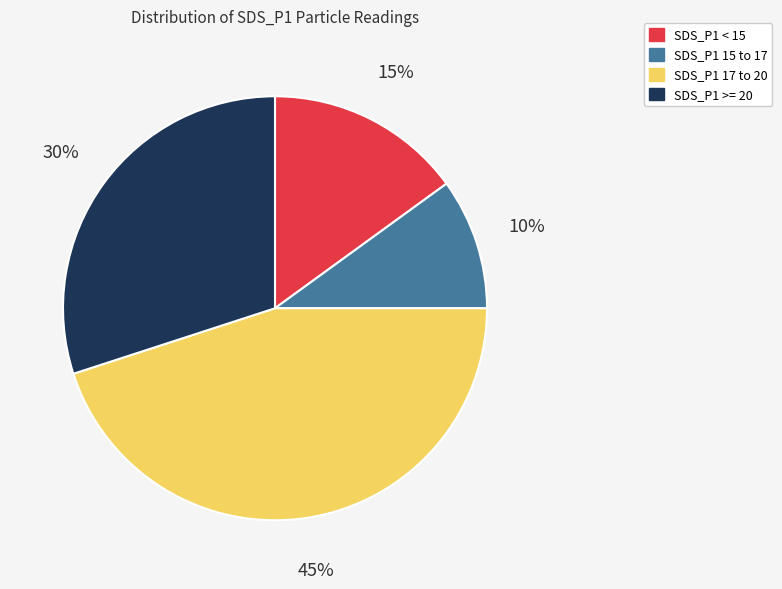

Count the number of slices in the pie.

4